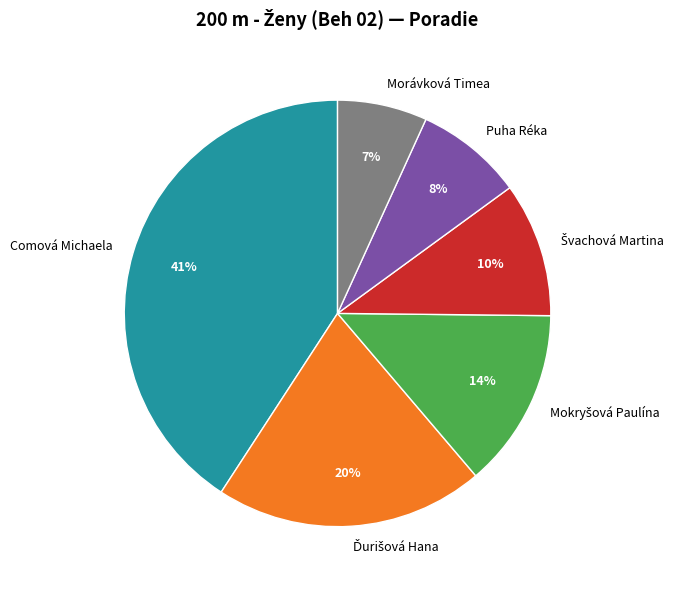

True or false: Comová Michaela accounts for 48% of the total.

False